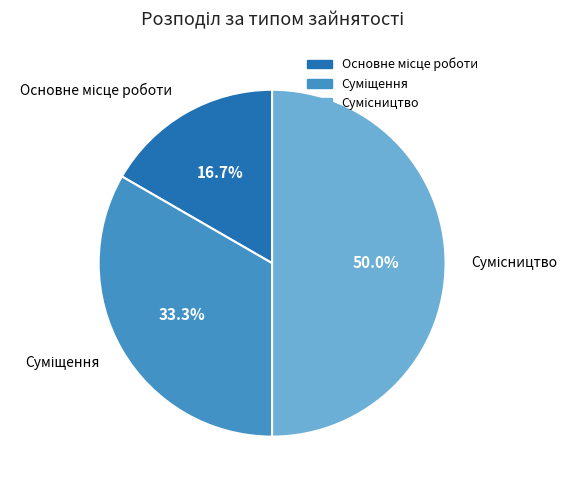

Between Суміщення and Сумісництво, which is larger?

Сумісництво